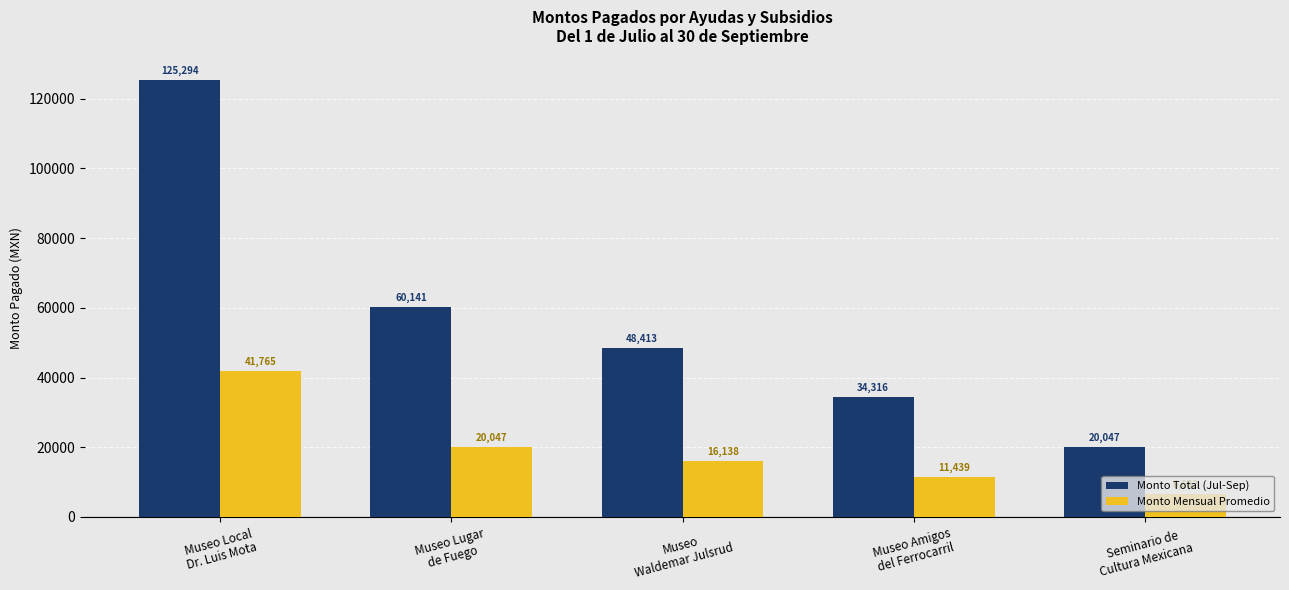

True or false: Monto Mensual Promedio has a value of 24258.3 at Museo Local
Dr. Luis Mota.

False